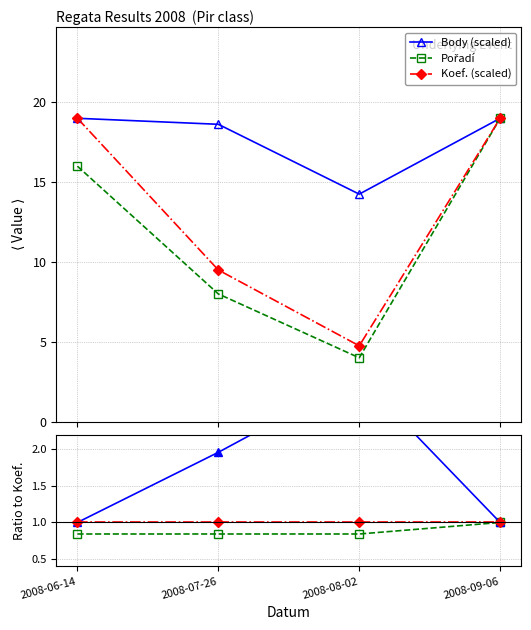

True or false: Koef. / Koef. and Koef. (scaled) intersect in this chart.

False